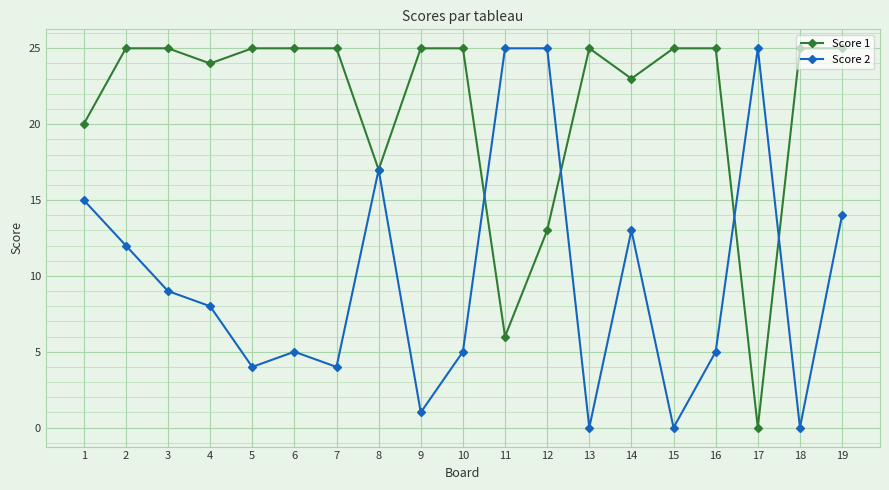

What is the total value across all series at 8?

34